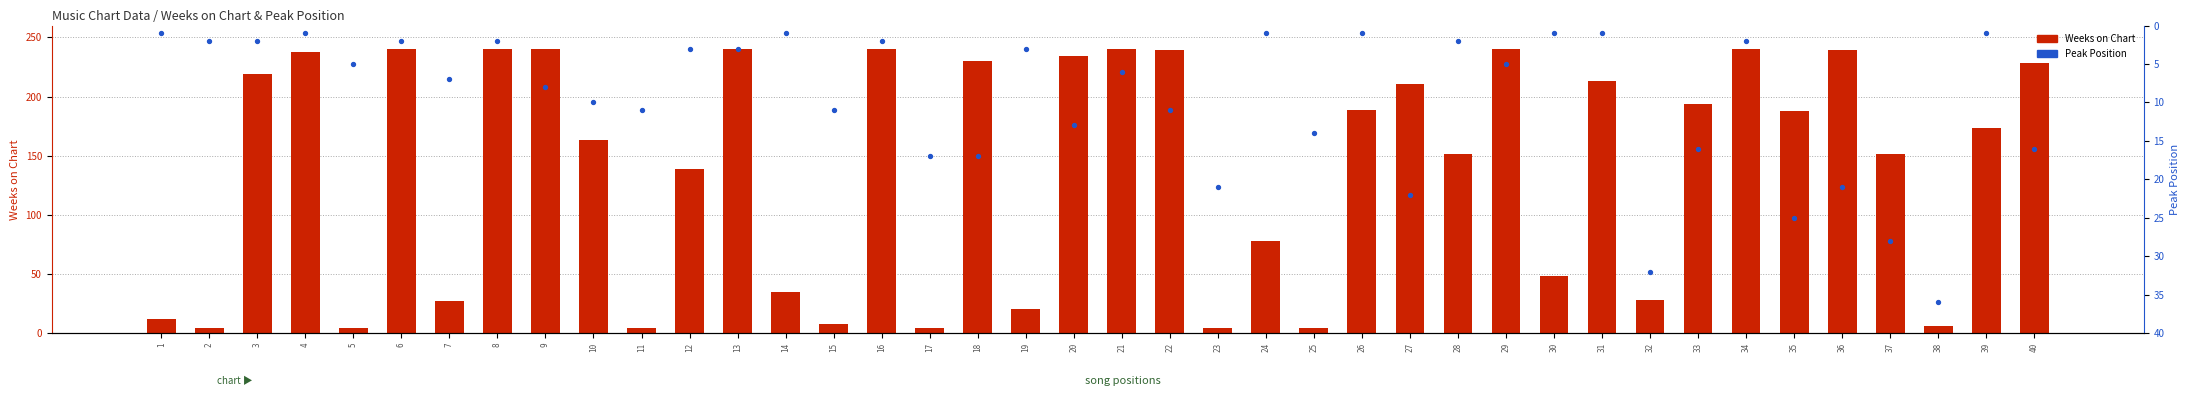

Is the value of Weeks on Chart at 12 greater than the value of Peak Position at 33?

Yes